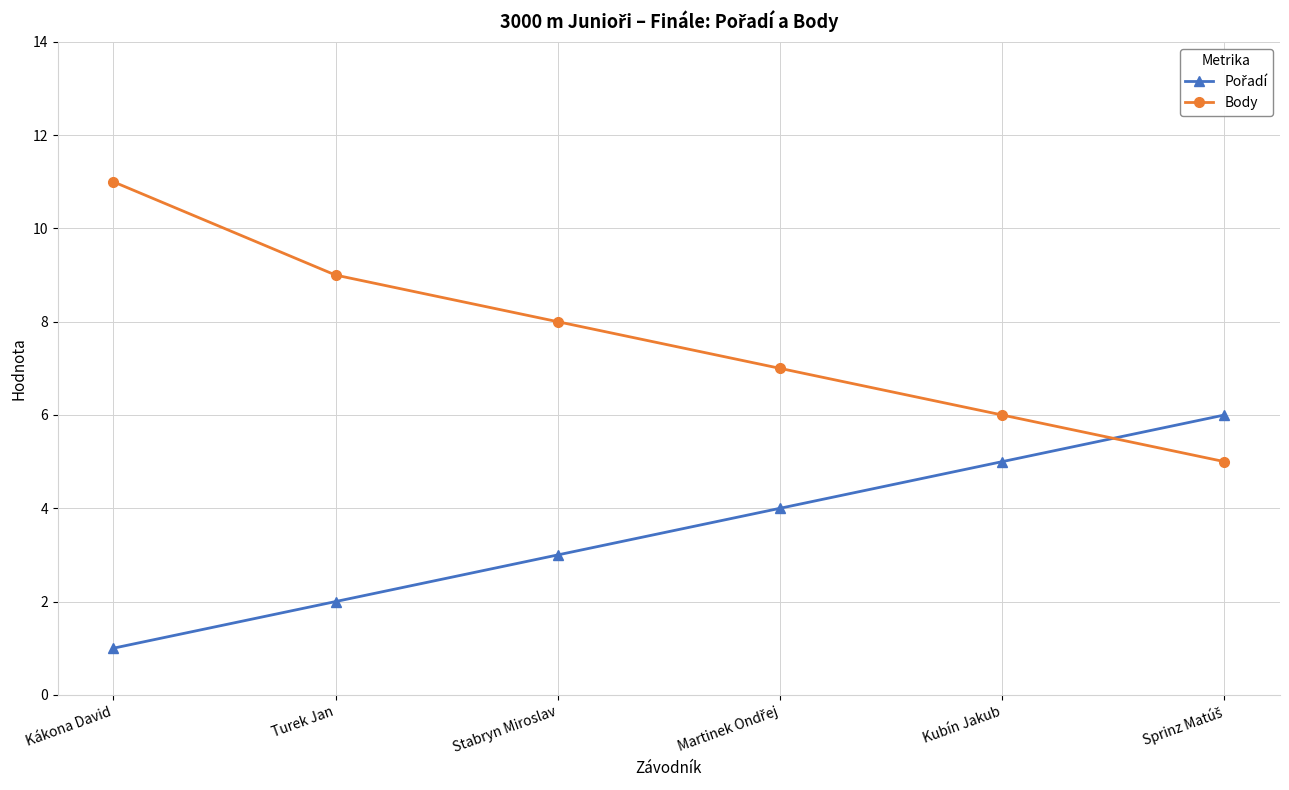

The Body series shows 16 at Kákona David. True or false?

False